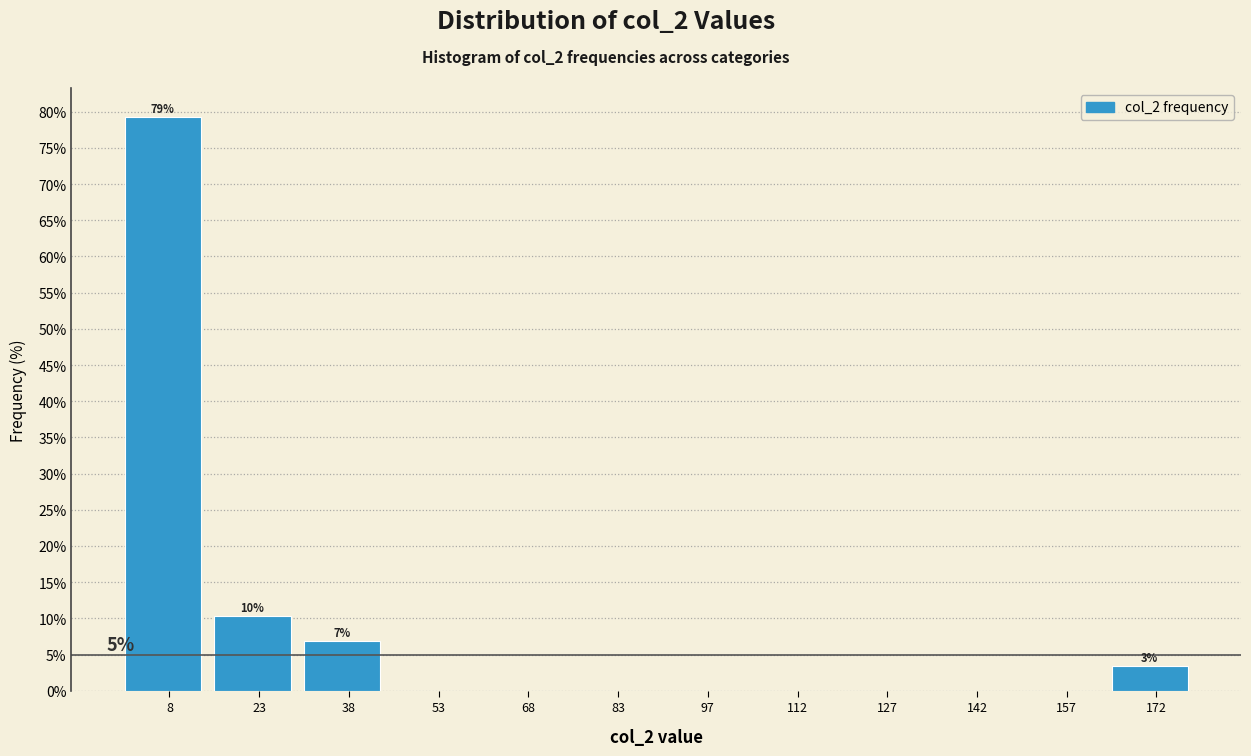

Over which range of the x-axis is the bar tallest?

2 to 16